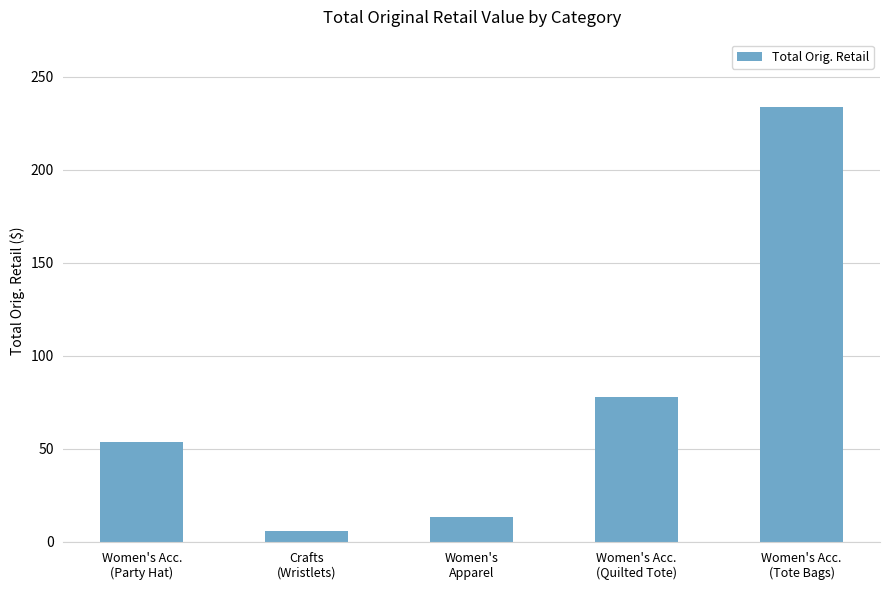

What is the sum of all values?

385.3